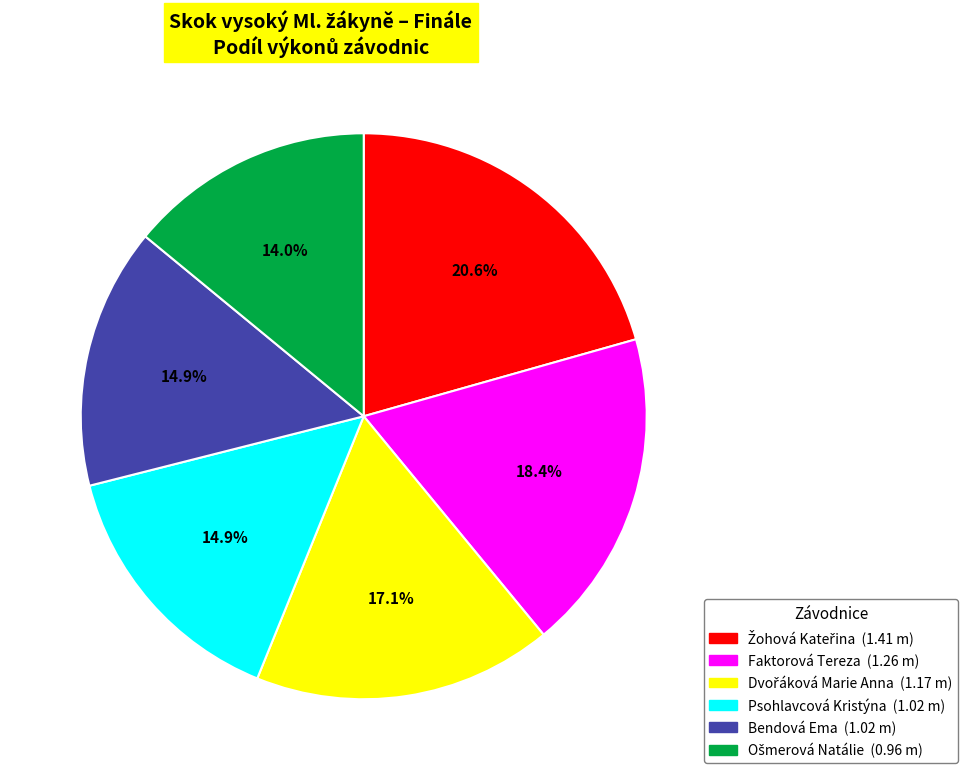

Does any single category account for the majority?

No